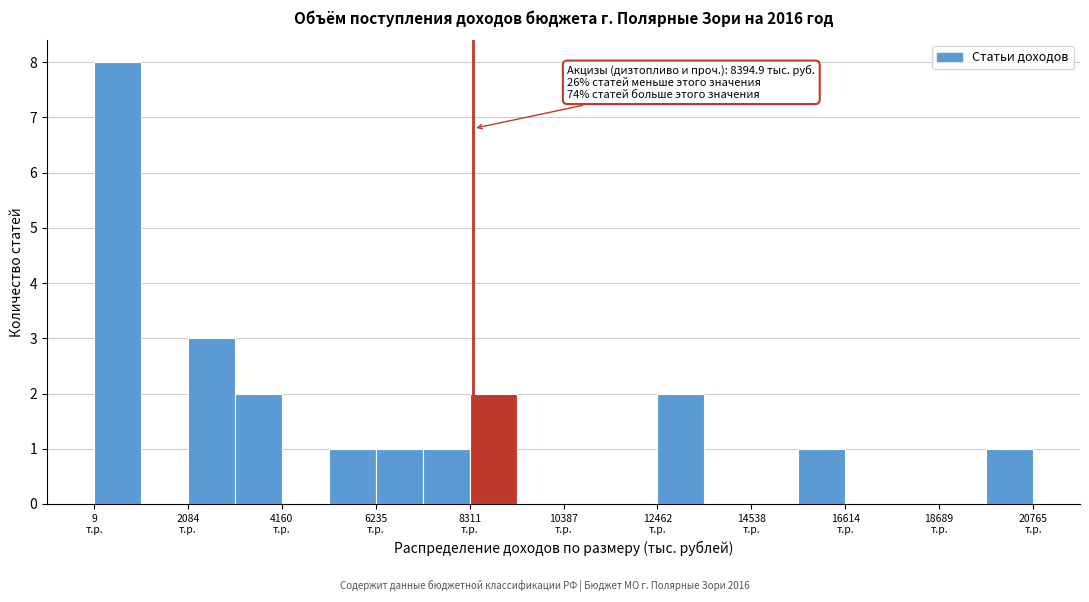

Read against the x-axis, roughly where is the centre of the tallest bar?

500